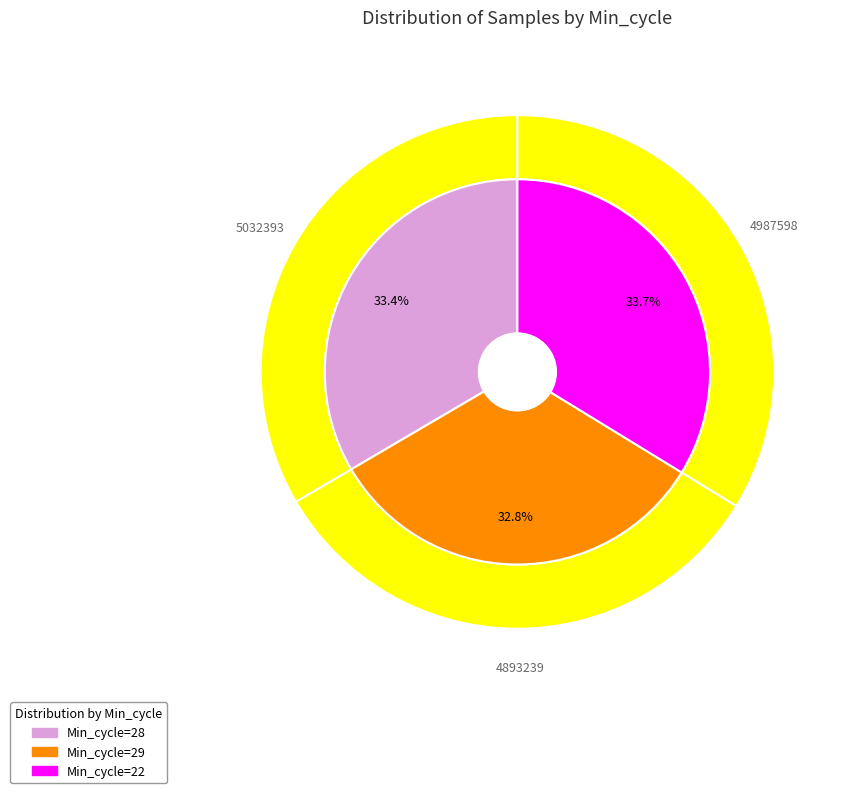

To the nearest percent, what is the difference between the largest and smallest slice percentages?

1%